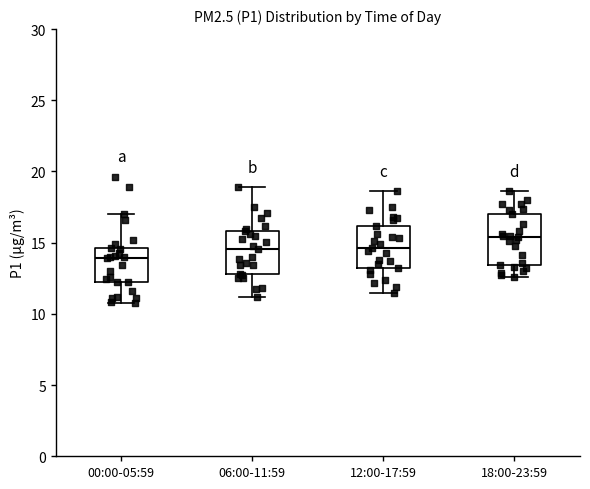

Reading left to right, read every box against the y-axis: the position of its median line, the range the box covers, and the ends of its whiskers. The values are not printed on the chart, so give them approximately, as read against the axis.

00:00-05:59: median 14.0, box 12.0 to 14.5, whiskers 10.5 to 17.0
06:00-11:59: median 14.5, box 13.0 to 16.0, whiskers 11.0 to 19.0
12:00-17:59: median 14.5, box 13.0 to 16.0, whiskers 11.5 to 18.5
18:00-23:59: median 15.5, box 13.5 to 17.0, whiskers 12.5 to 18.5